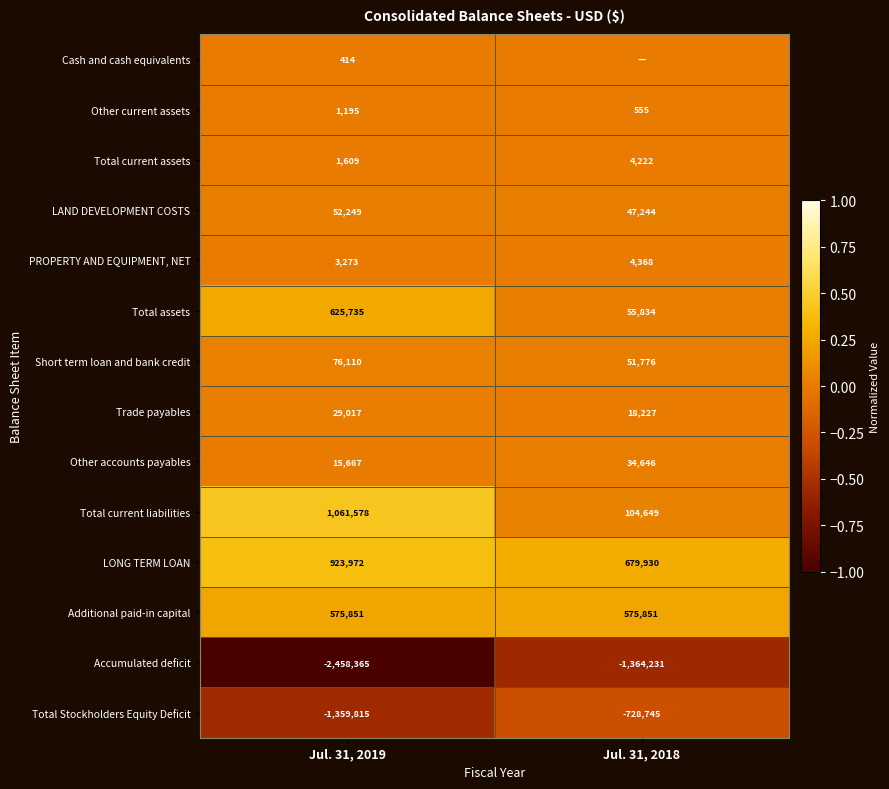

What is the difference between the highest and lowest values at Jul. 31, 2019?

3519943